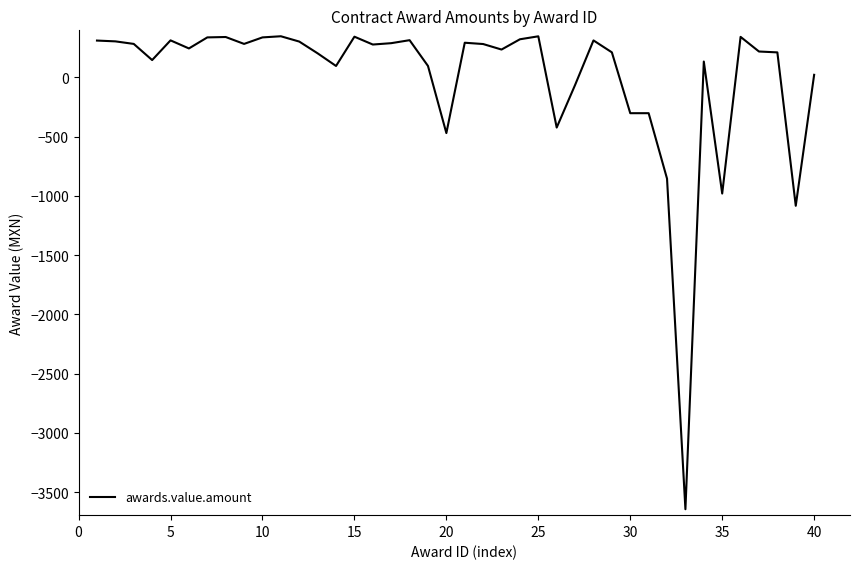

What is the difference between the maximum and minimum values?

3991.4